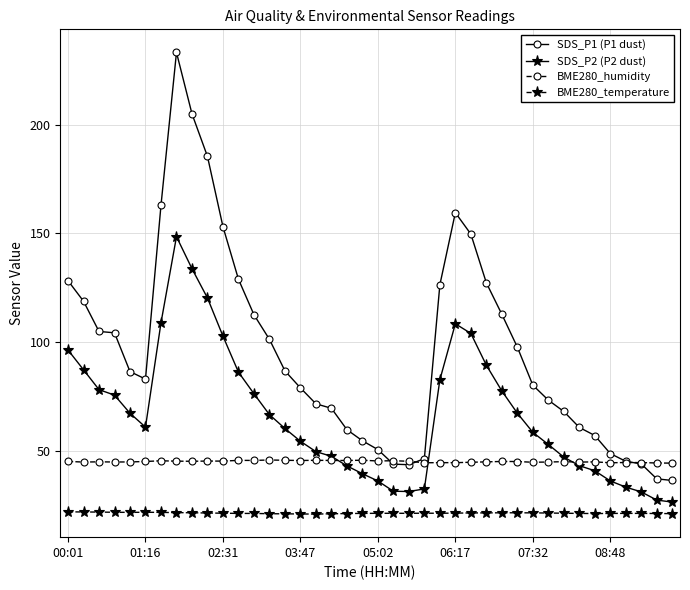

True or false: BME280_temperature and BME280_humidity cross at least once.

False